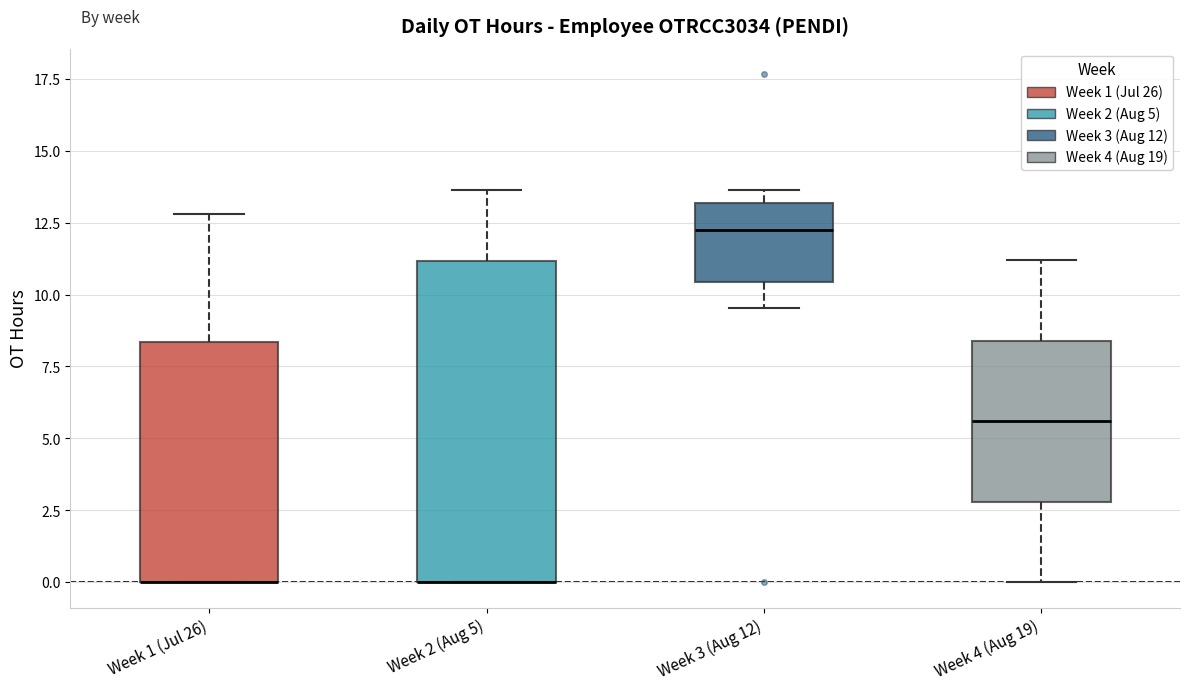

Reading left to right, transcribe this box plot: for each box, give where its median line is, the range the box spans, and where its two whiskers end, as read against the y-axis. The values are not printed on the chart, so give them approximately, as read against the axis.

Week 1 (Jul 26): median 0.0 (drawn on the box's lower edge), box 0.0 to 8.5, whiskers 0.0 to 13.0
Week 2 (Aug 5): median 0.0 (drawn on the box's lower edge), box 0.0 to 11.0, whiskers 0.0 to 13.5
Week 3 (Aug 12): median 12.0, box 10.5 to 13.0, whiskers 9.5 to 13.5
Week 4 (Aug 19): median 5.5, box 3.0 to 8.5, whiskers 0.0 to 11.0